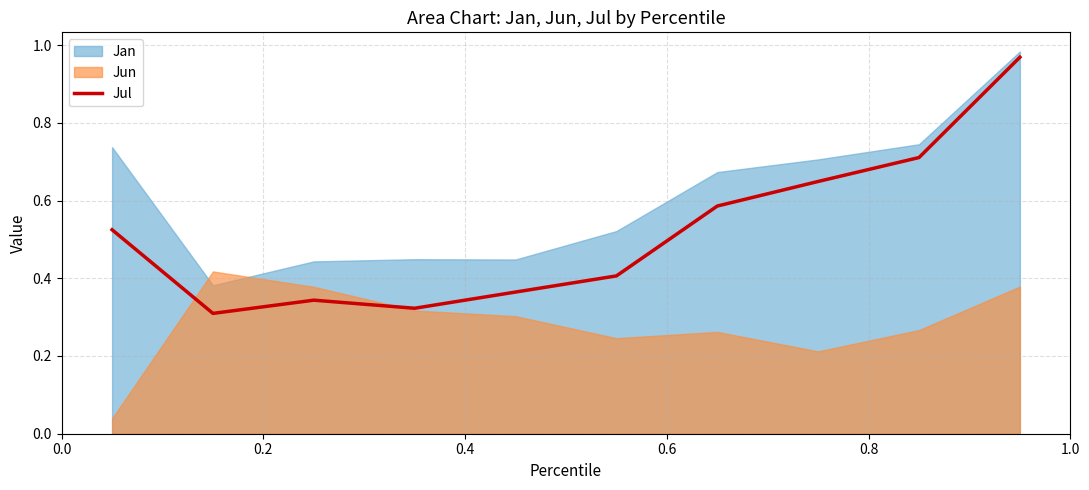

The chart shows a value of 0.5 at 0.0. True or false?

True